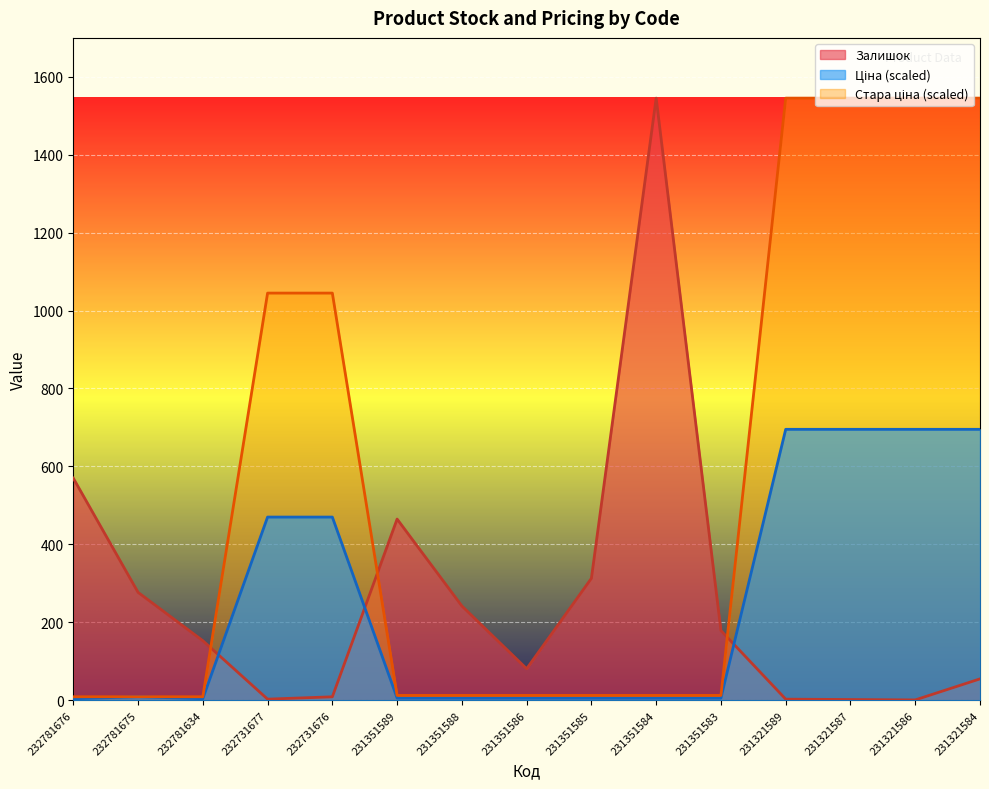

At which category is the sum across all series the highest?

231321584